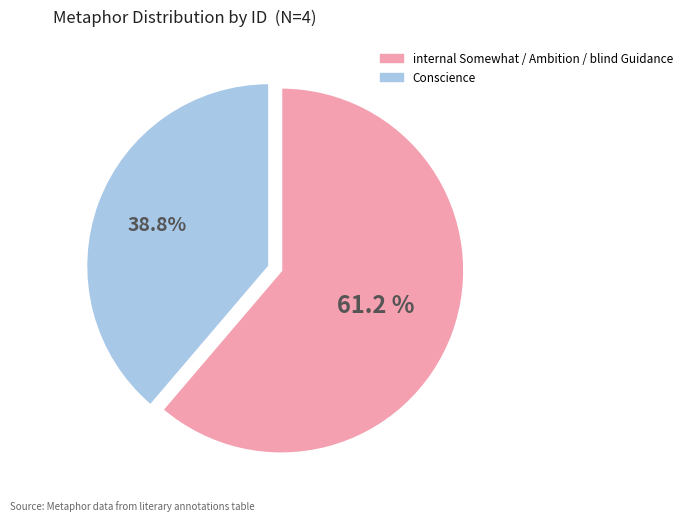

What is the ratio of the value at internal Somewhat / Ambition / blind Guidance to the value at Conscience?

1.6